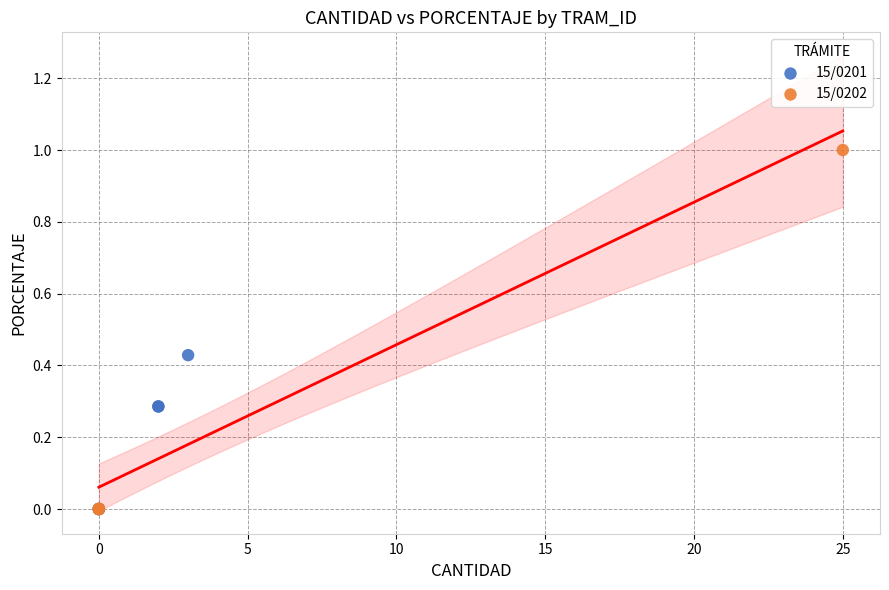

Which series has the largest Y range (max minus min)?

15/0202